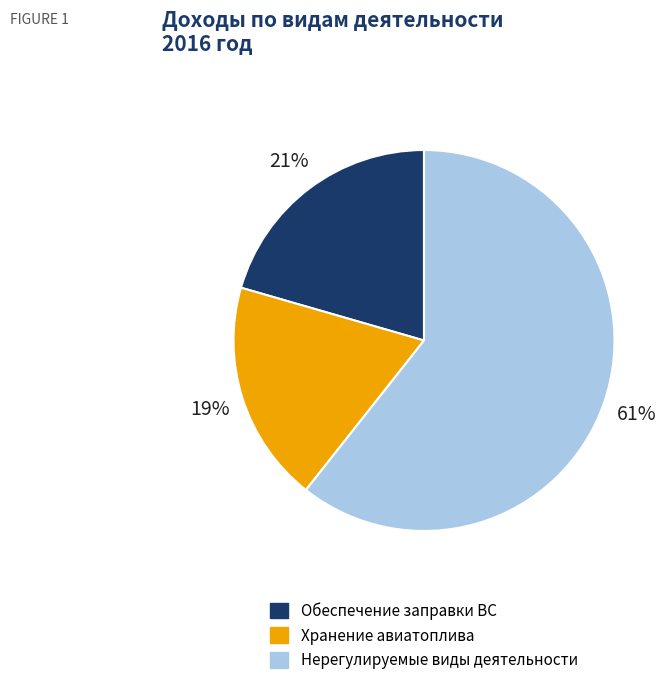

True or false: Нерегулируемые виды деятельности accounts for 67% of the total.

False